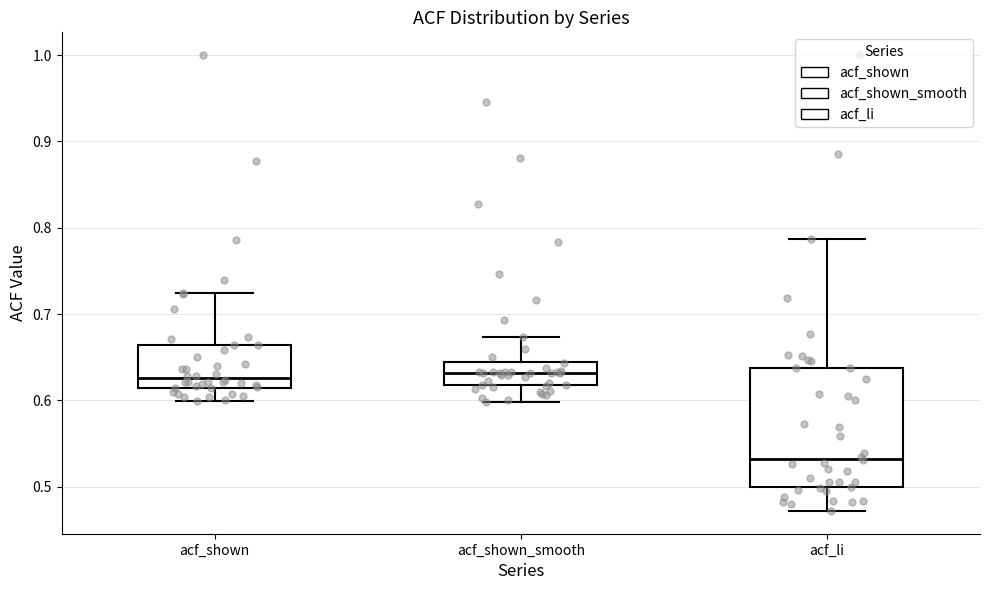

Reading left to right, transcribe this box plot: for each box, give where its median line is, the range the box spans, and where its two whiskers end, as read against the y-axis. The values are not printed on the chart, so give them approximately, as read against the axis.

acf_shown: median 0.63, box 0.61 to 0.66, whiskers 0.60 to 0.73
acf_shown_smooth: median 0.63, box 0.62 to 0.64, whiskers 0.60 to 0.67
acf_li: median 0.53, box 0.50 to 0.64, whiskers 0.47 to 0.79